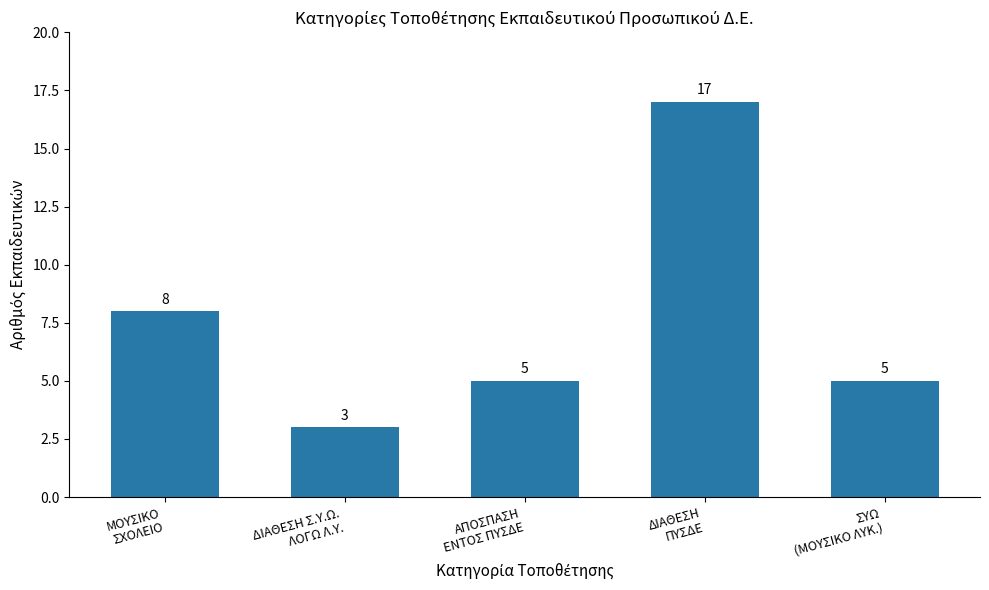

What is the label of the 3rd bar from the left?

ΑΠΟΣΠΑΣΗ
ΕΝΤΟΣ ΠΥΣΔΕ